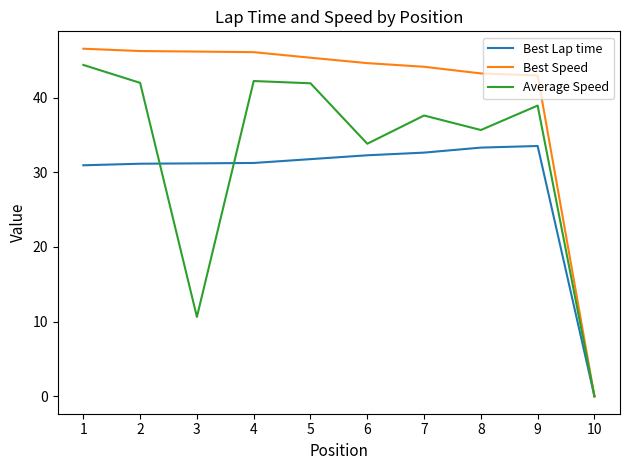

Rank the series at 6 from highest to lowest value.

Best Speed, Average Speed, Best Lap time